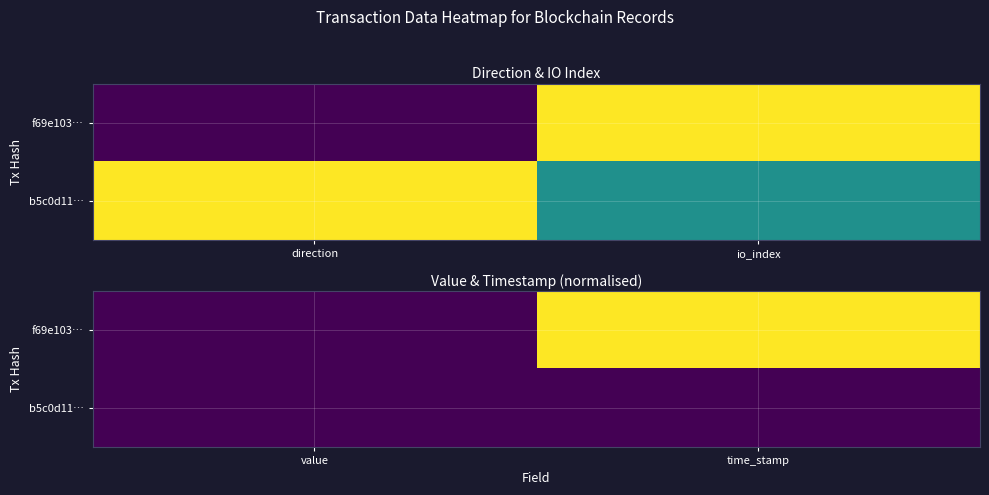

Read the f69e103… value at time_stamp.

1.0